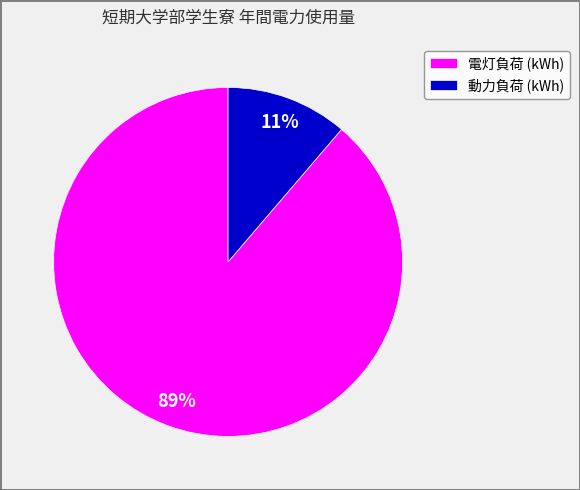

The 電灯負荷 (kWh) slice represents 97% of the pie. True or false?

False